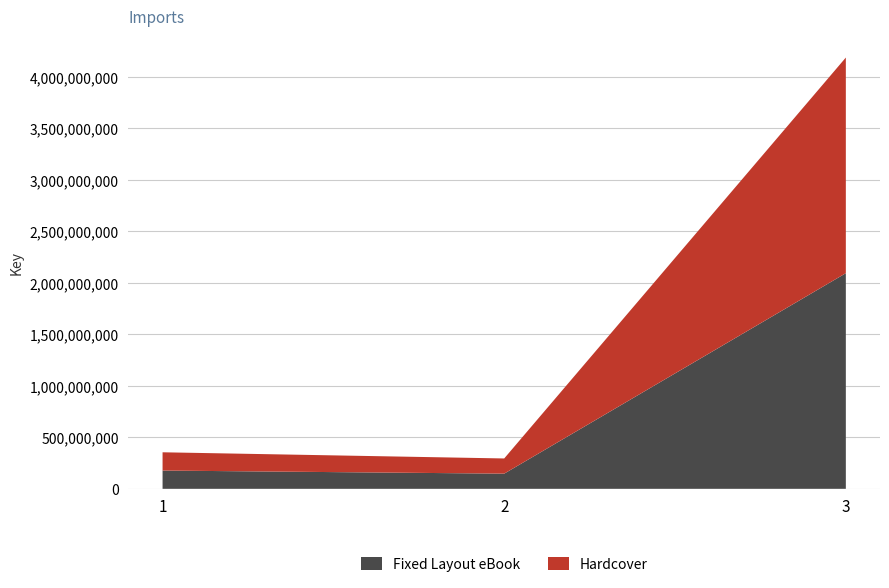

Reading left to right, what are all the values shown in this chart?

Fixed Layout eBook: 1=177254942	2=147291853	3=2092074665
Hardcover: 1=177254942	2=147291853	3=2092074665